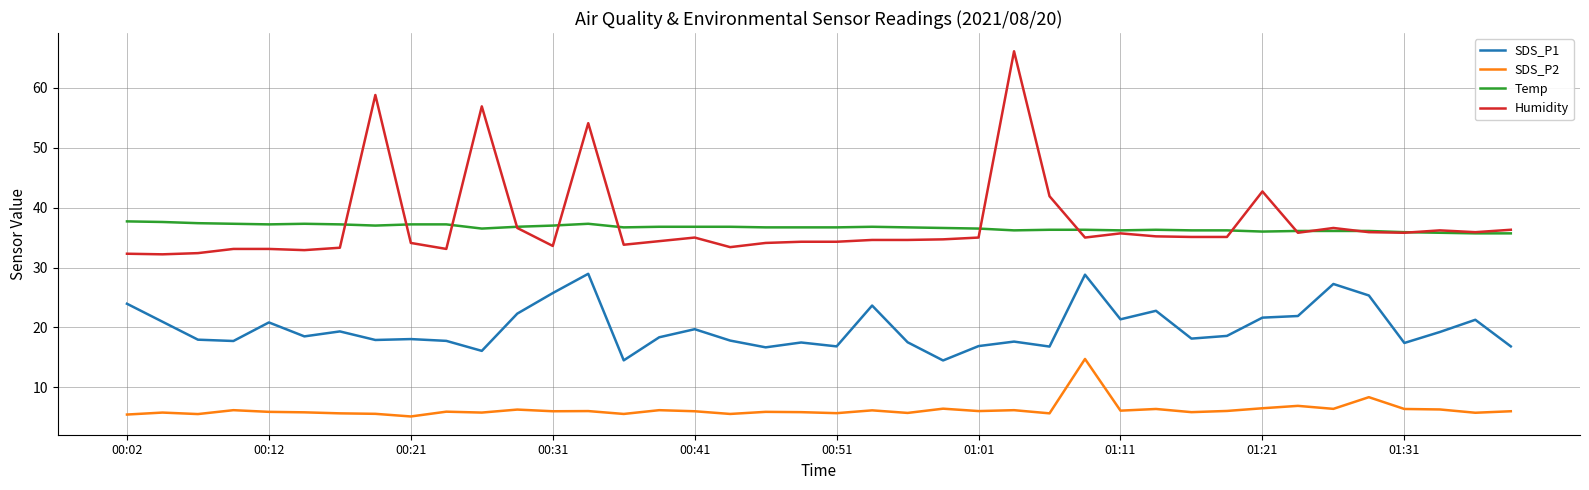

Which series has the widest spread of values?

Humidity